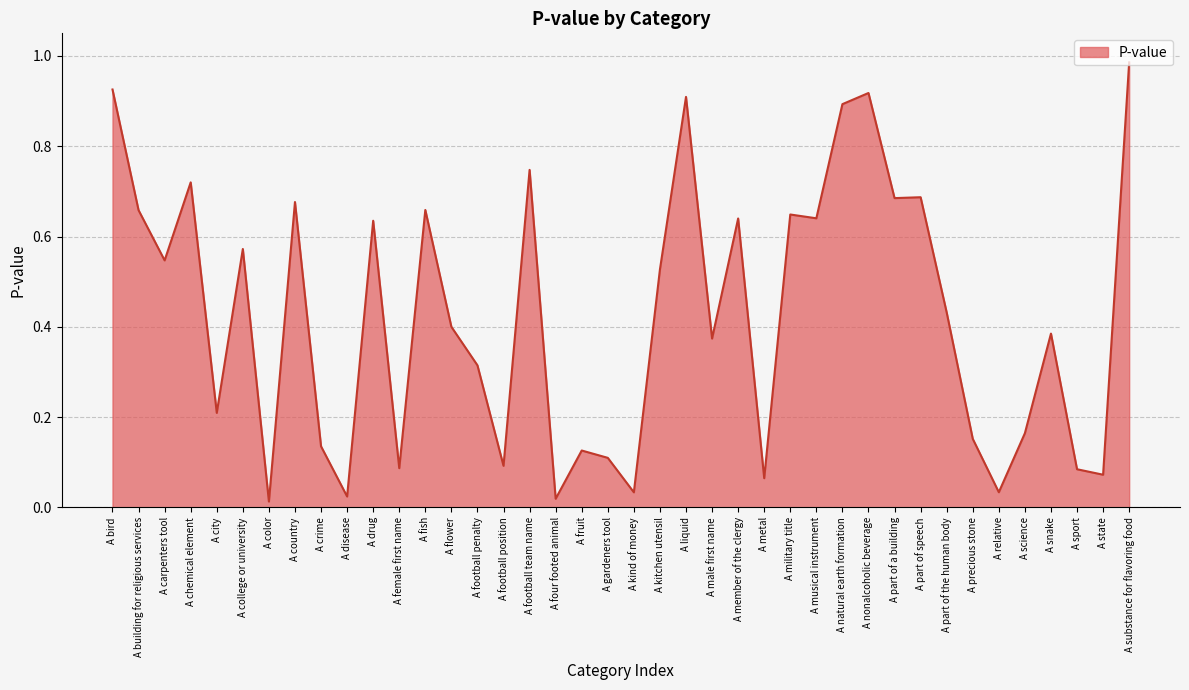

The chart shows a value of 0.1 at A sport. True or false?

True